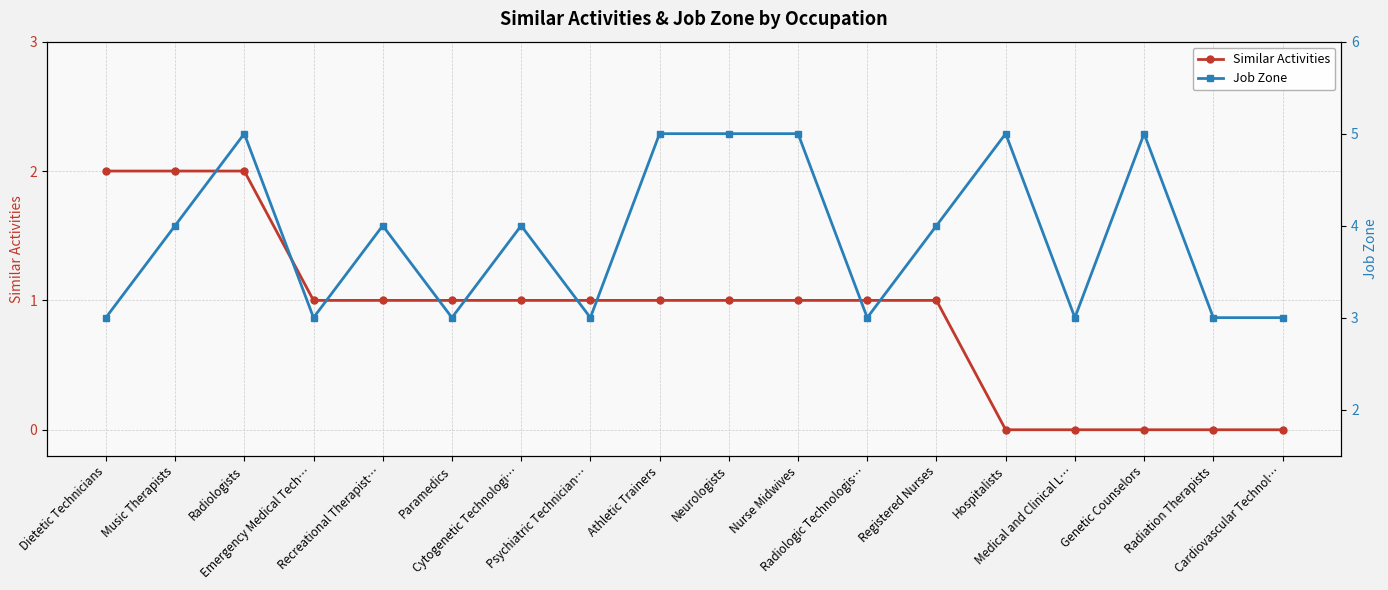

Rank the series at Registered Nurses from highest to lowest value.

Job Zone, Similar Activities